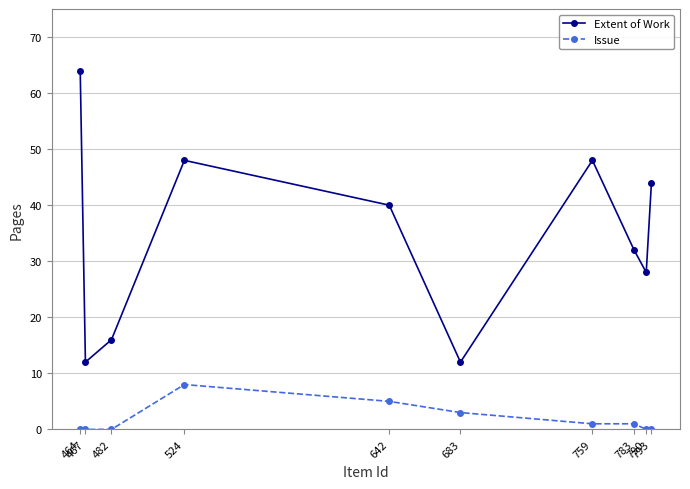

Which series has the largest range (max minus min)?

Extent of Work